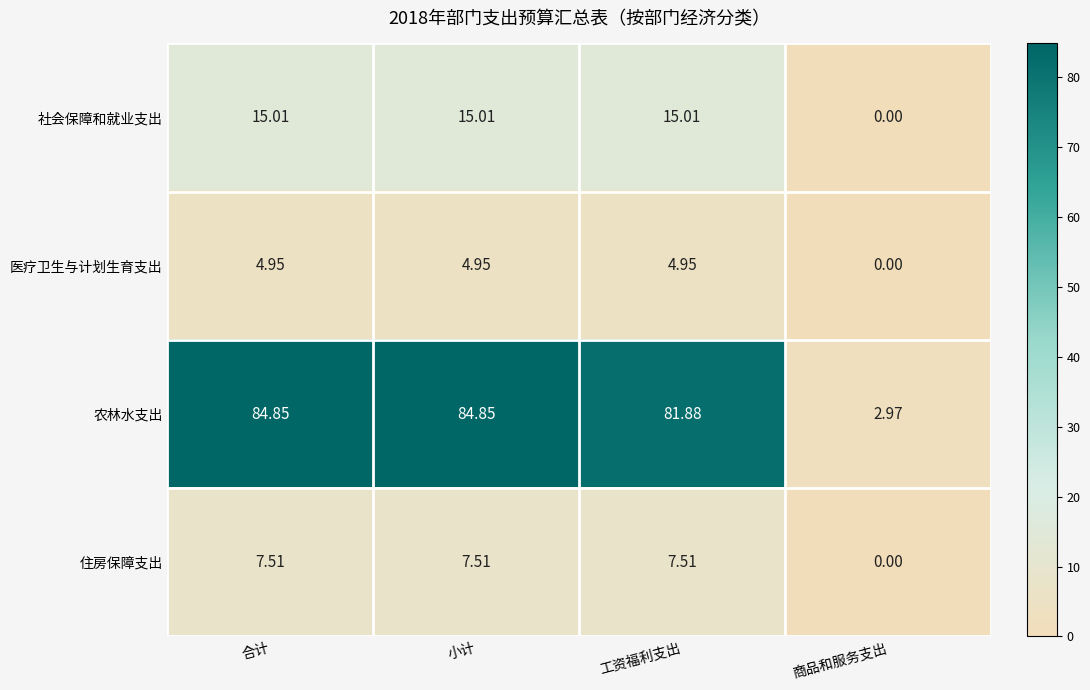

At which label is 社会保障和就业支出 closest to 7?

商品和服务支出